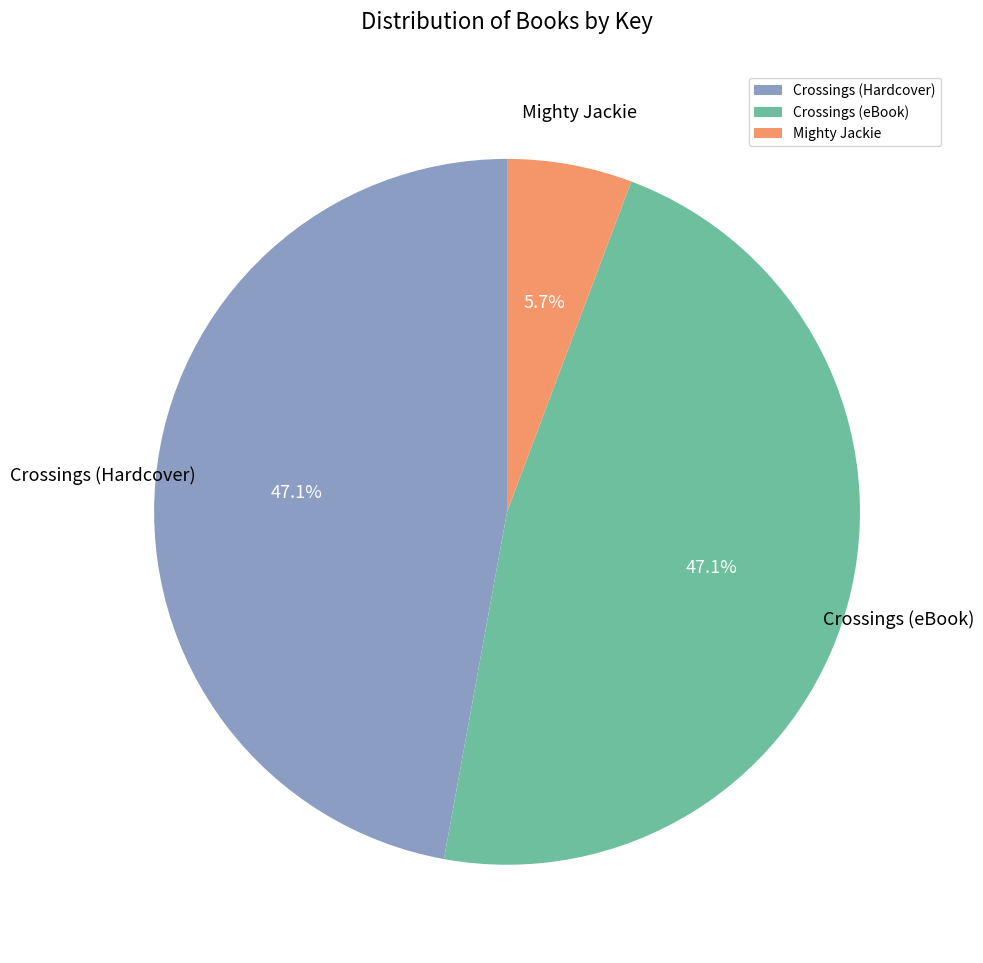

To the nearest percent, what percentage of the pie is Crossings (eBook)?

47%